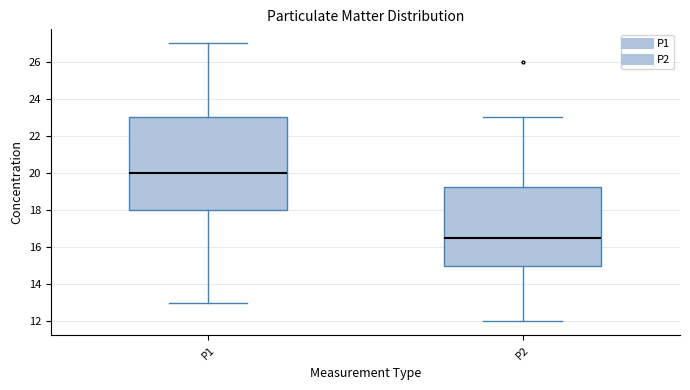

Which box has the lowest median line?

P2